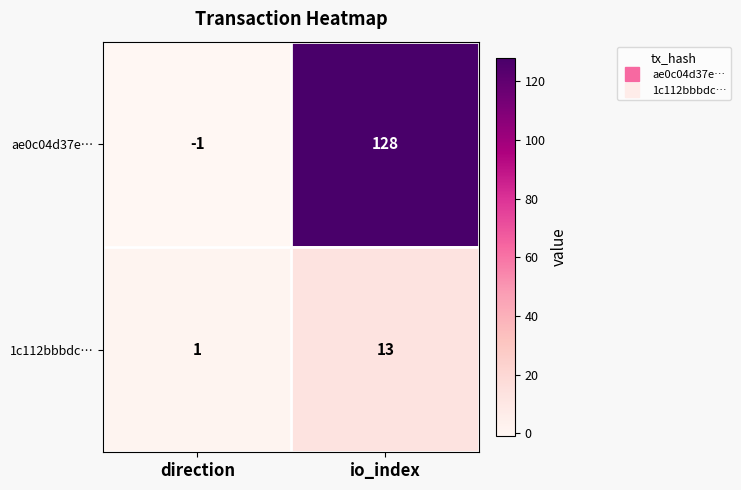

What is the approximate value of 1c112bbbdc… at io_index, to the nearest 10?

10